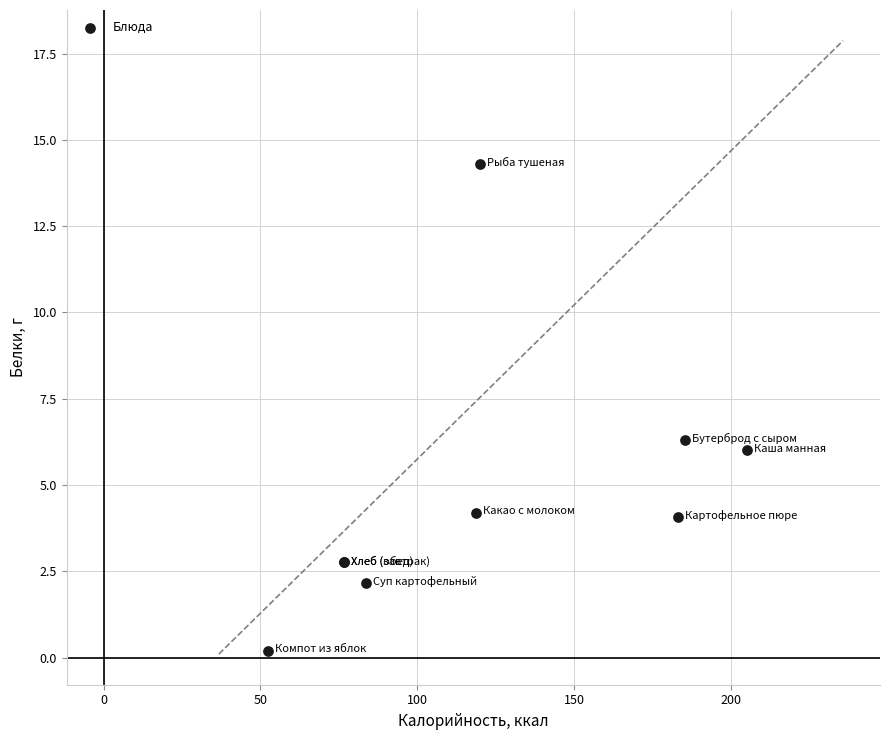

What Y value in the scatter plot is closest to 7?

6.3